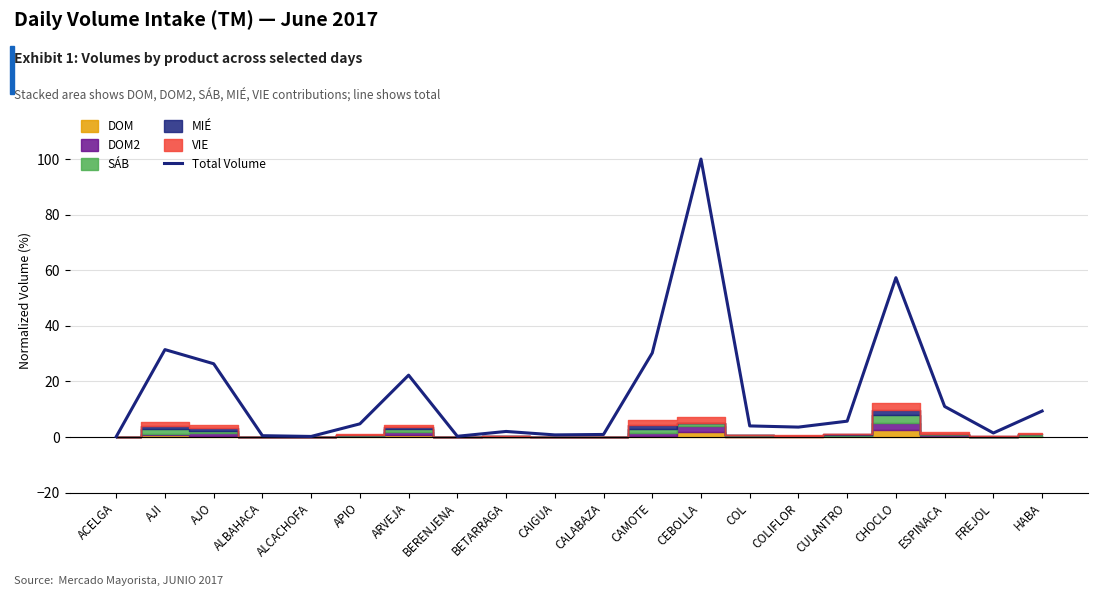

What is the maximum value shown in the chart?

100.0